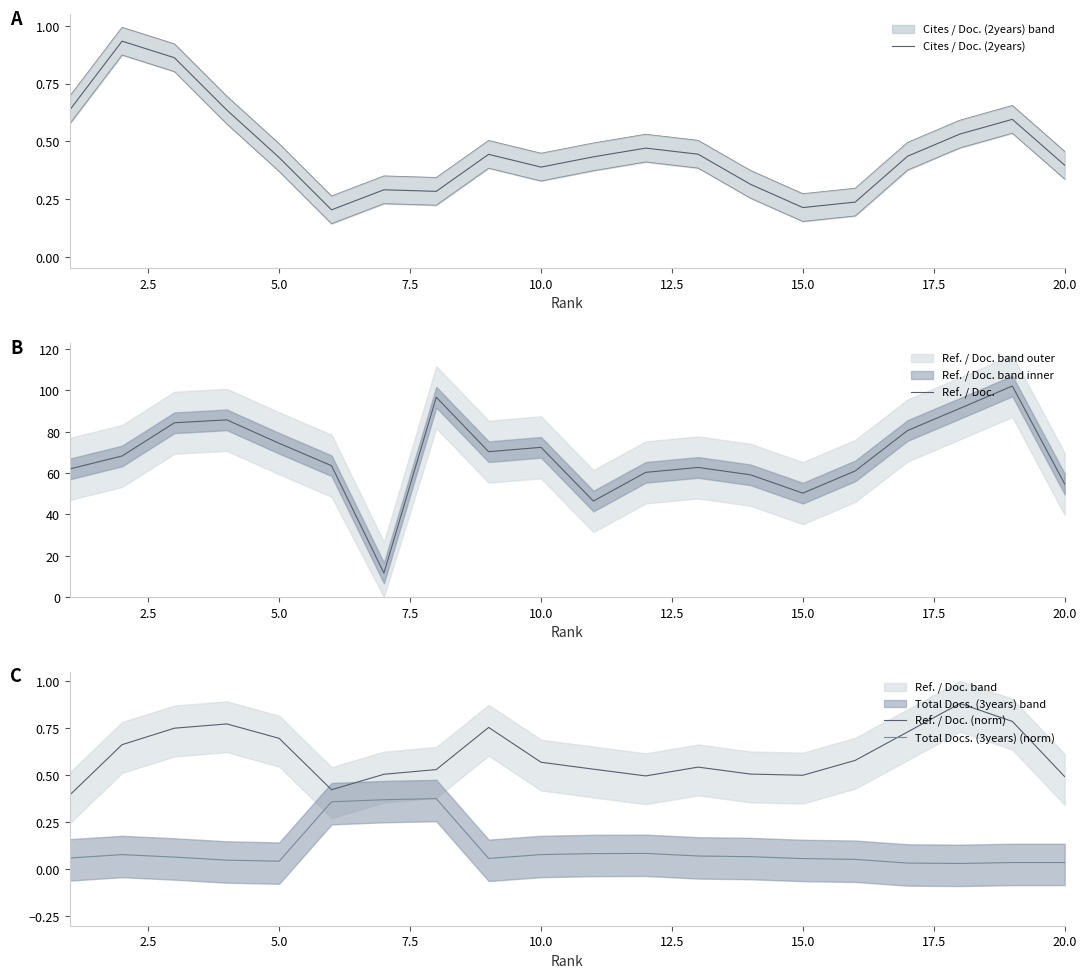

Reading right to left, transcribe all the data shown in this chart.

Cites / Doc. (2years): 0.4	0.6	0.5	0.4	0.2	0.2	0.3	0.4	0.5	0.4	0.4	0.4	0.3	0.3	0.2	0.4	0.6	0.9	0.9	0.6
Ref. / Doc.: 54.7	102.1	91.3	80.6	61.0	50.2	59.1	62.7	60.3	46.4	72.4	70.3	96.7	11.6	63.5	74.4	85.7	84.3	68.2	62.0
Ref. / Doc. (norm): 0.5	0.8	0.9	0.7	0.6	0.5	0.5	0.5	0.5	0.5	0.6	0.8	0.5	0.5	0.4	0.7	0.8	0.7	0.7	0.4
Total Docs. (3years) (norm): 0.0	0.0	0.0	0.0	0.1	0.1	0.1	0.1	0.1	0.1	0.1	0.1	0.4	0.4	0.4	0.0	0.0	0.1	0.1	0.1